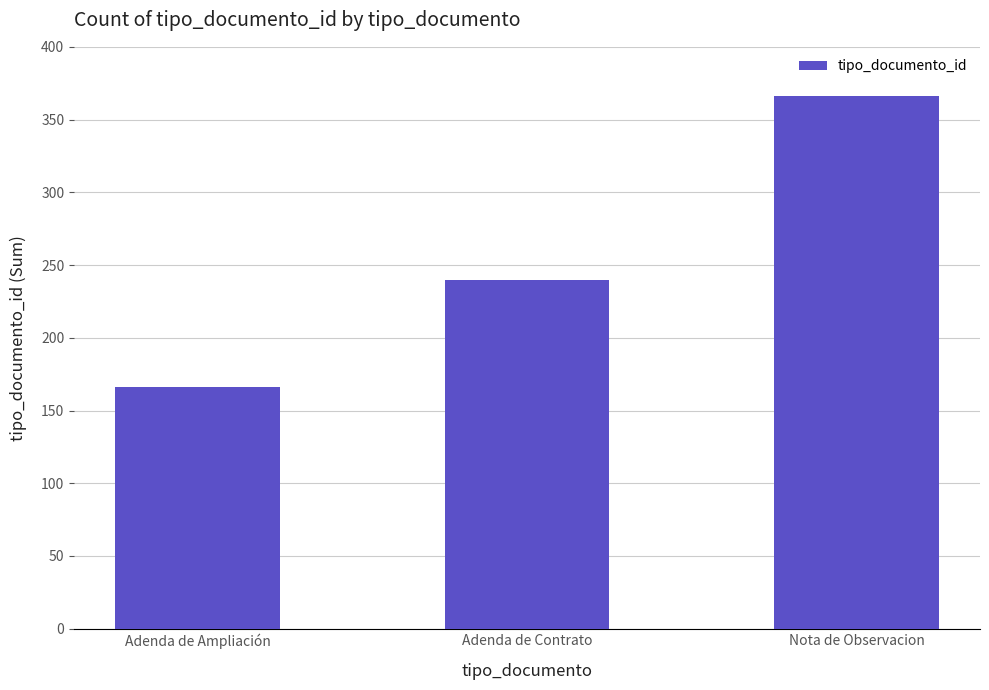

Between Nota de Observacion and Adenda de Contrato, which is larger?

Nota de Observacion